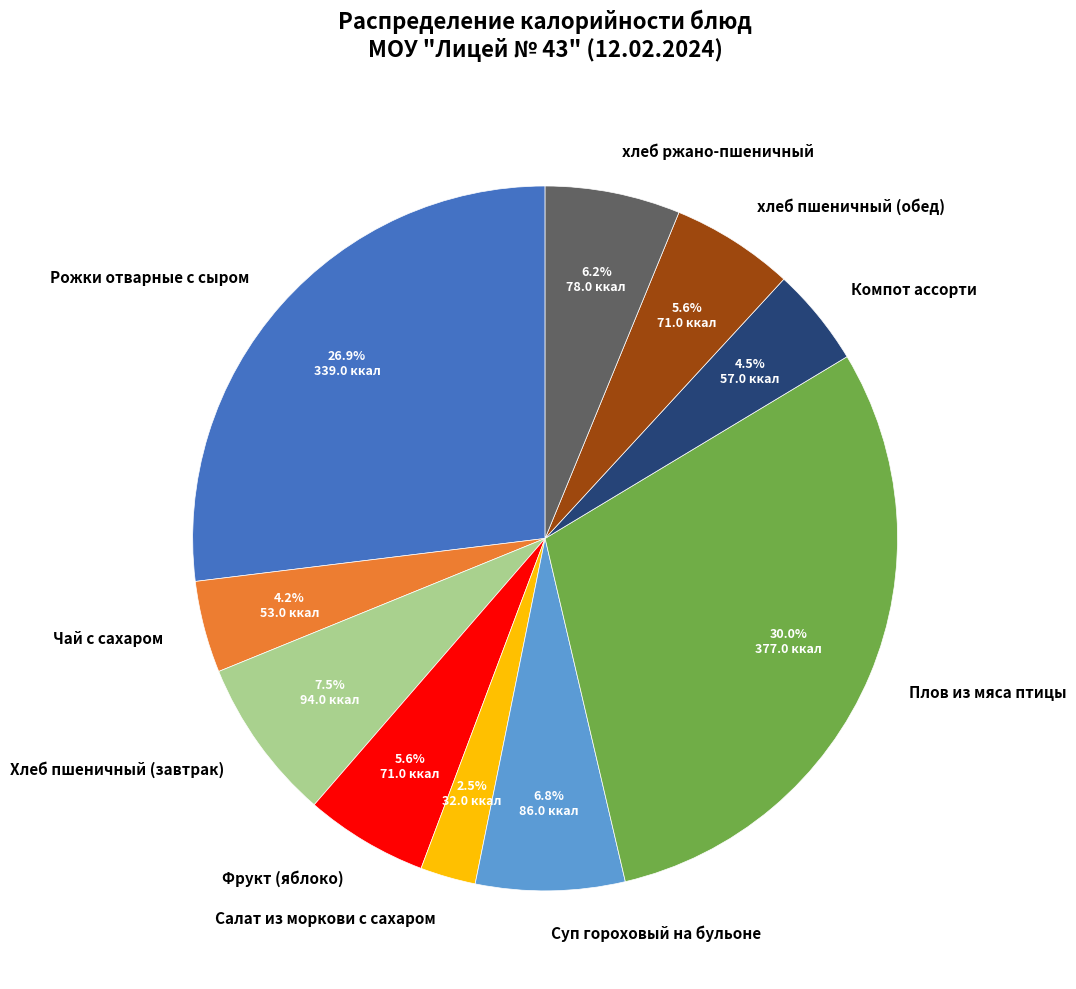

What is the smallest slice in the pie chart?

Салат из моркови с сахаром